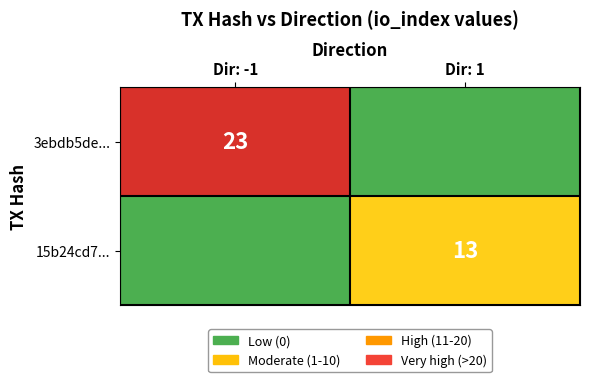

What is the difference between the highest and lowest values at Dir: 1?

13